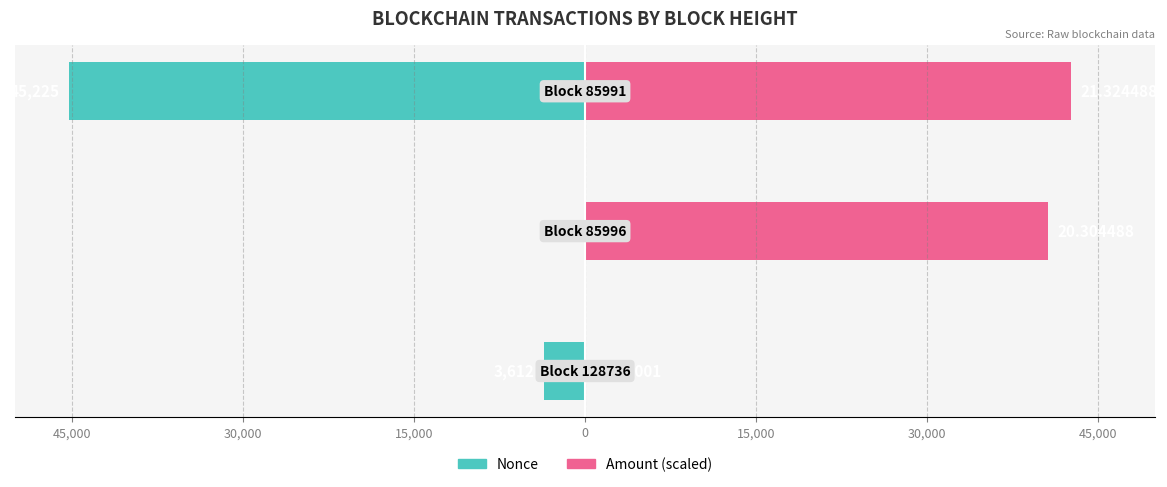

Is it true that Nonce equals -45225.0 at 15,000?

True